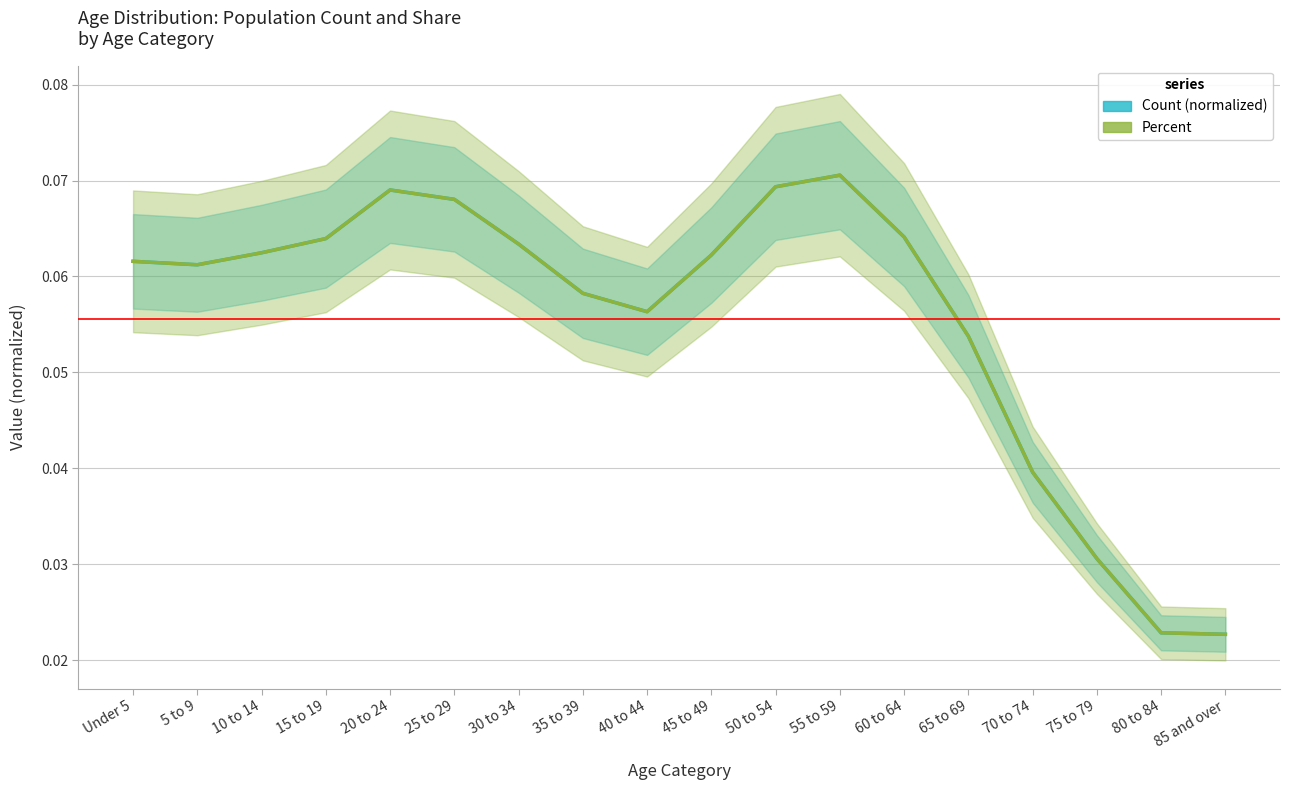

Does the chart display data point markers on the line(s)?

No